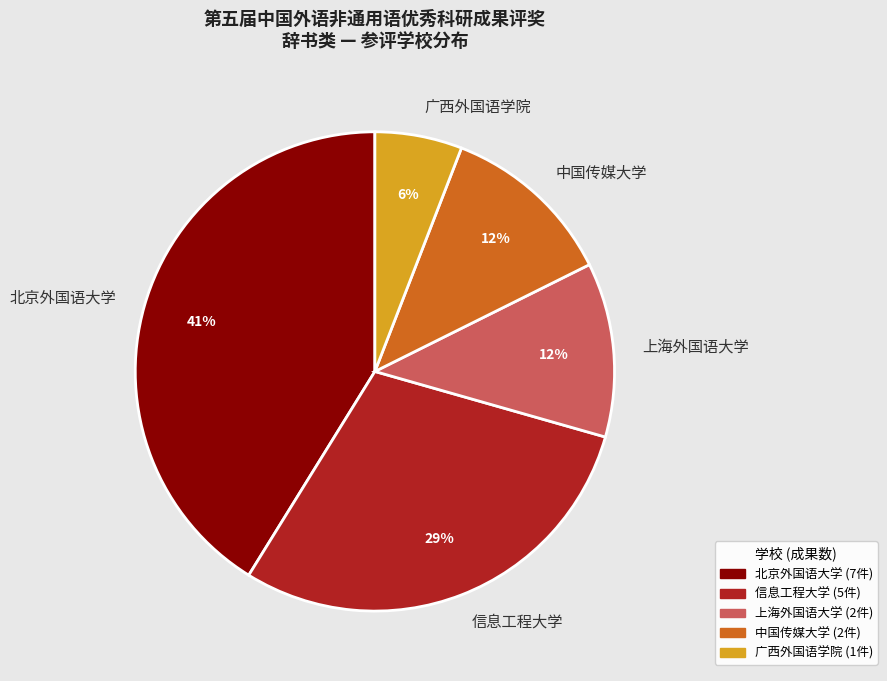

Is there a majority slice in this chart?

No